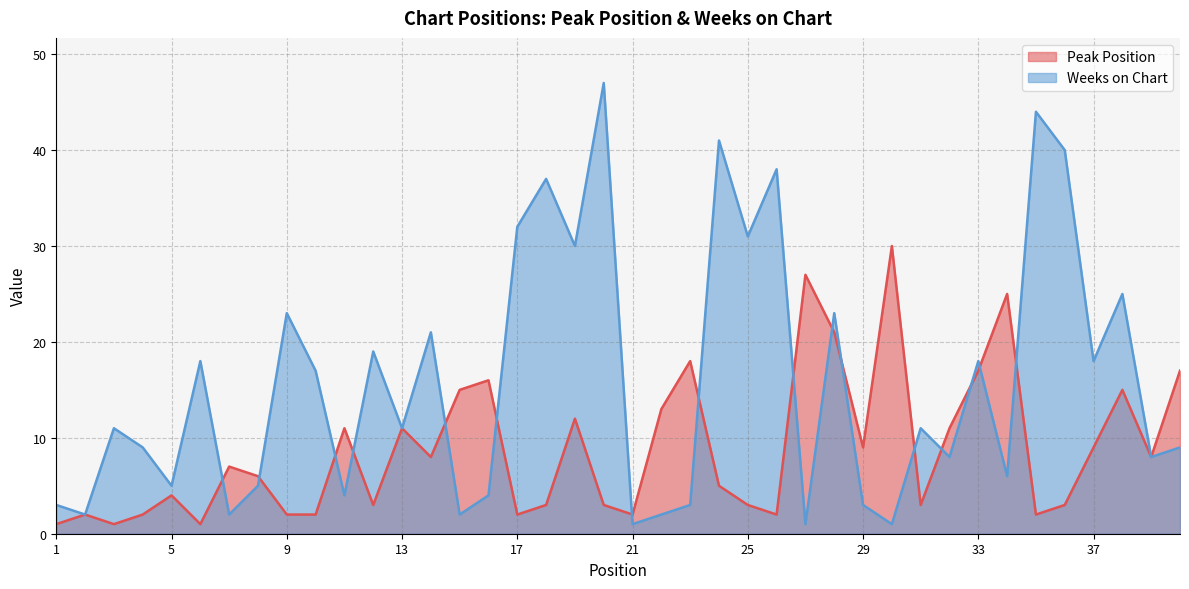

Between which two adjacent categories do Weeks on Chart and Peak Position first intersect?

6 and 7